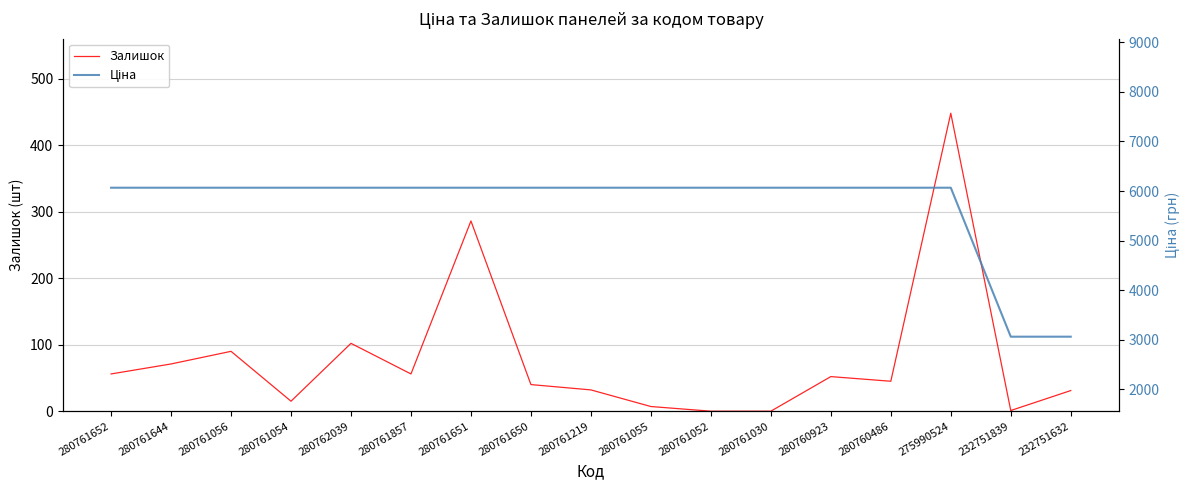

Which category has the lowest value in the Залишок series?

280761052